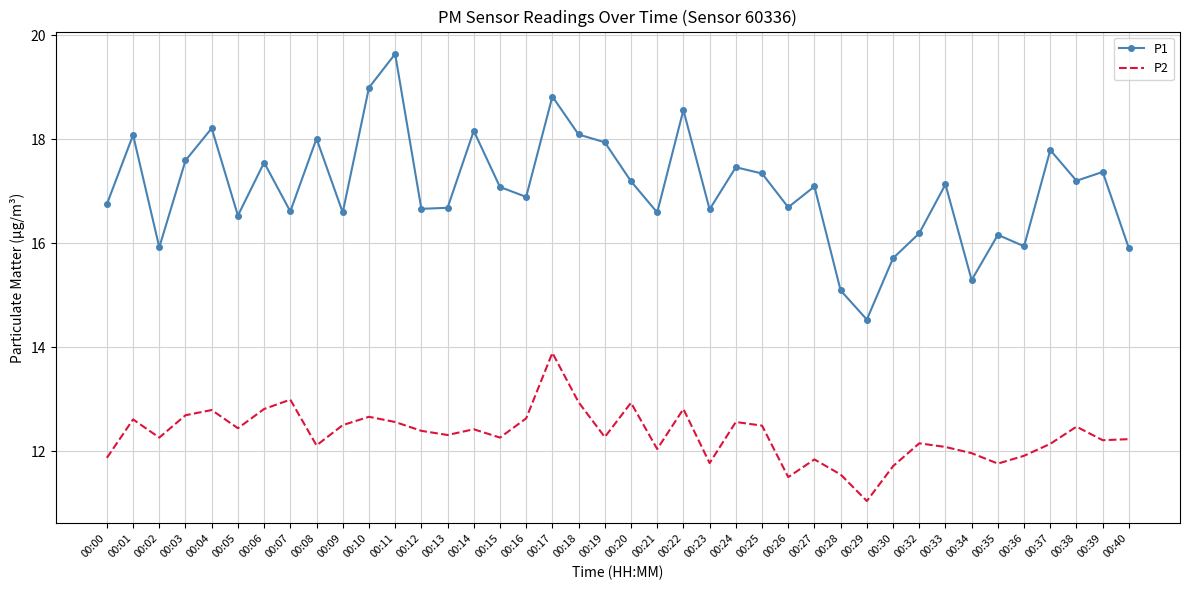

What is the smallest value displayed?

11.0